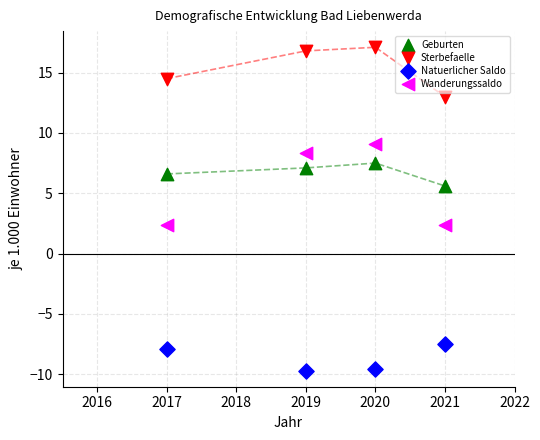

Which series reaches the minimum Y coordinate?

Natuerlicher Saldo